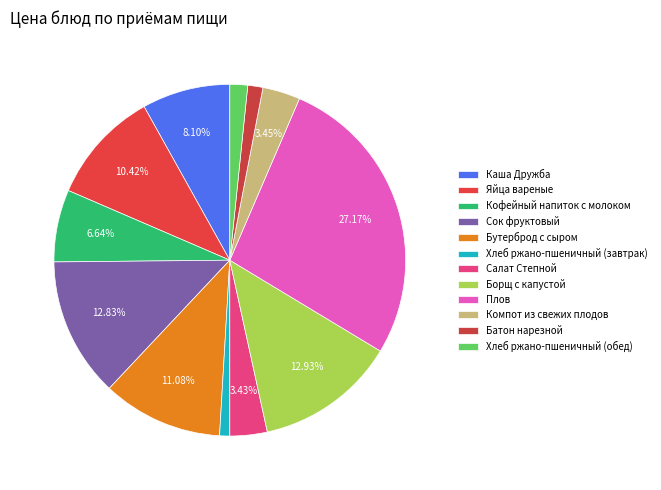

Count the number of slices in the pie.

12